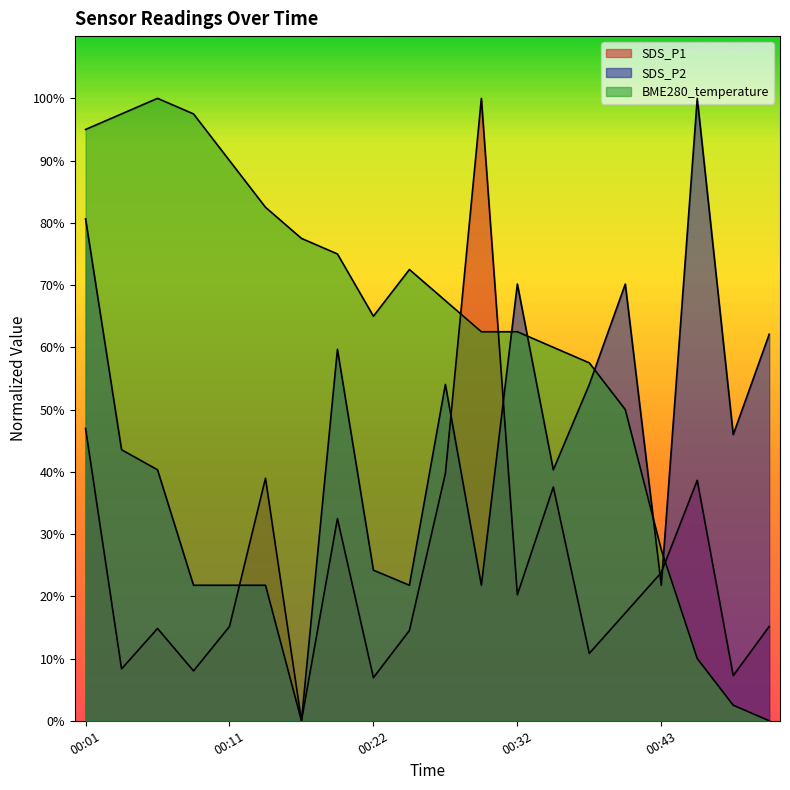

List the series in order of their overall mean, lowest first.

SDS_P1, SDS_P2, BME280_temperature